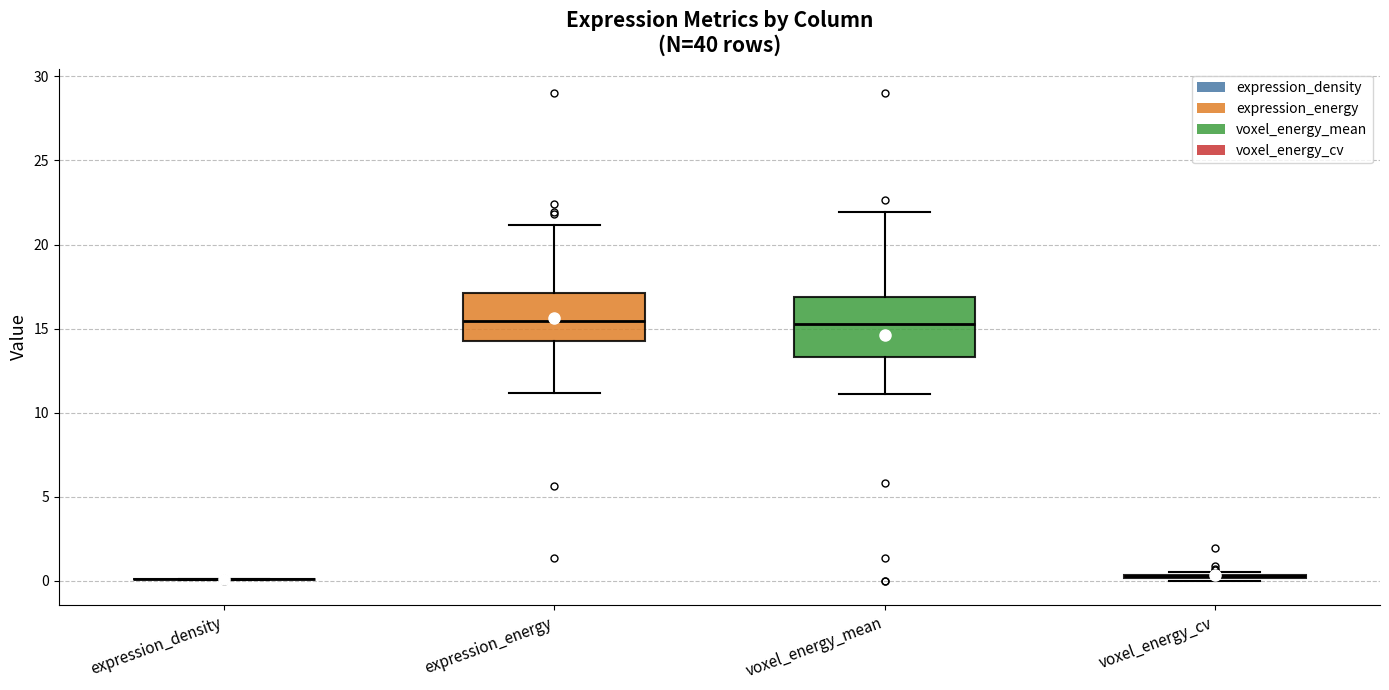

Which box is the tallest, from its lower edge to its upper edge?

voxel_energy_mean